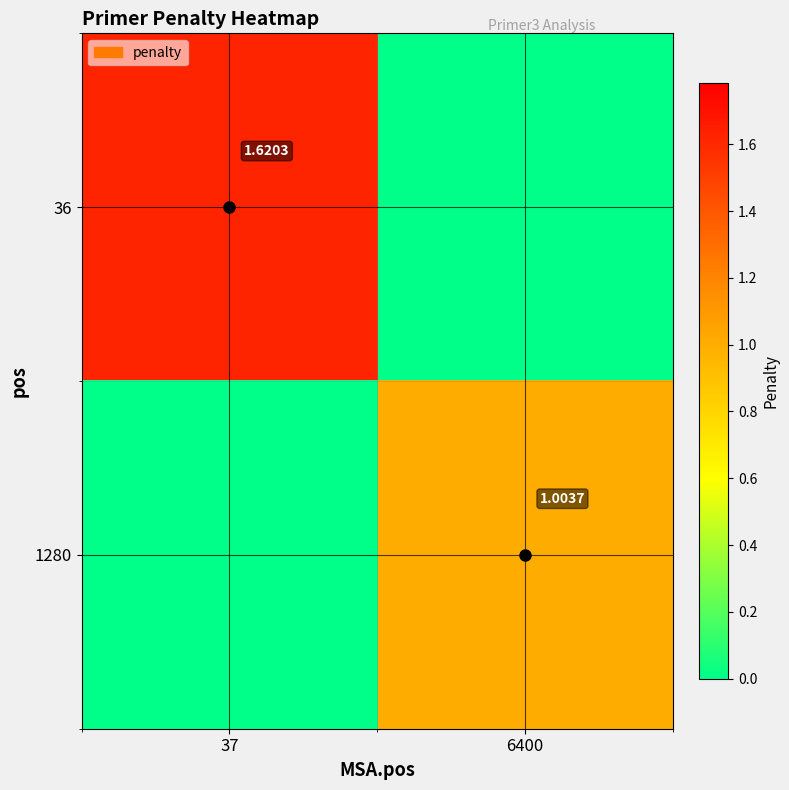

What is the spread (max minus min) of values at 6400?

1.0